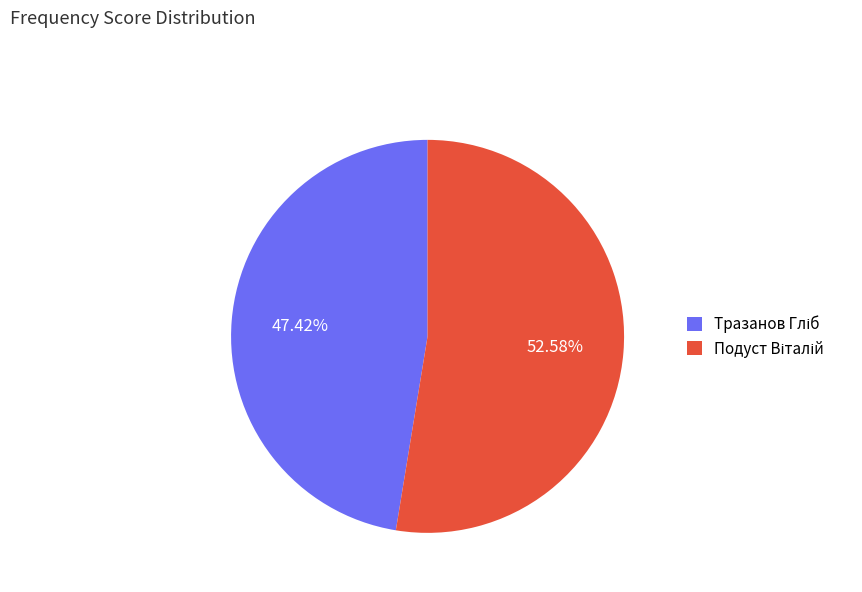

Count the number of slices in the pie.

2